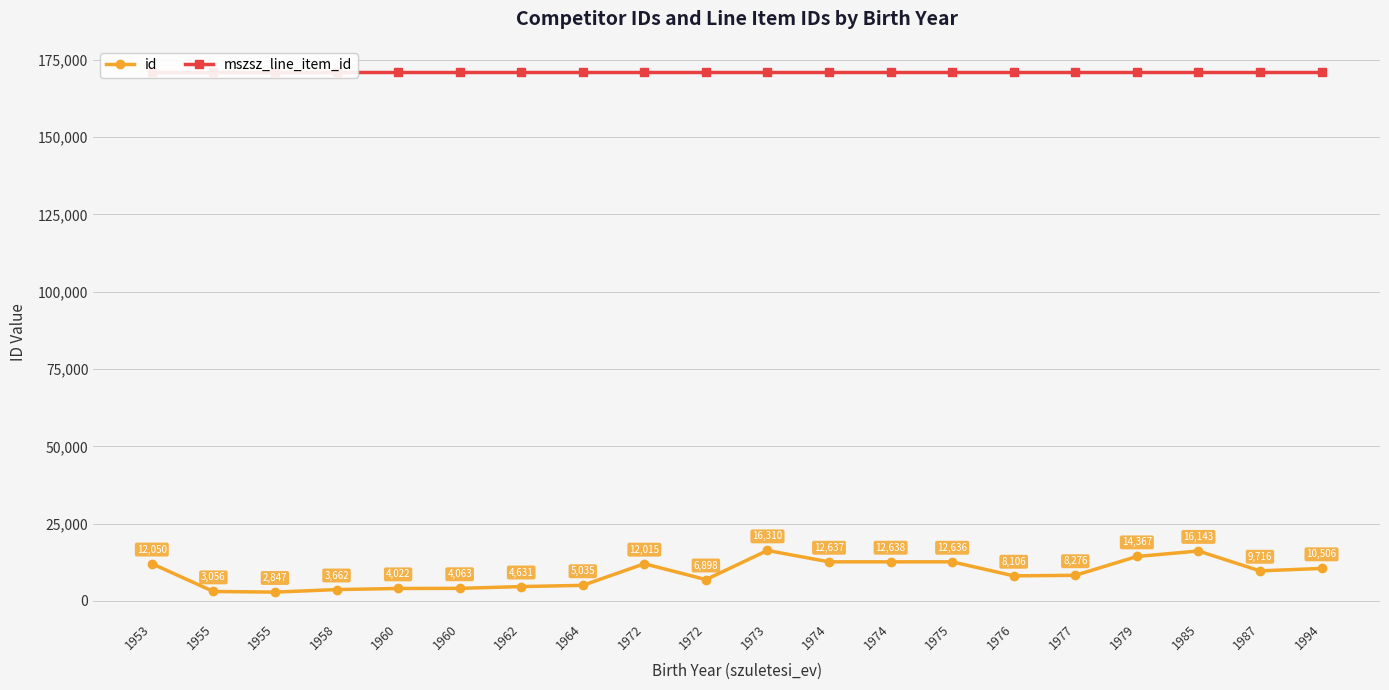

What is the maximum value for id?

16310